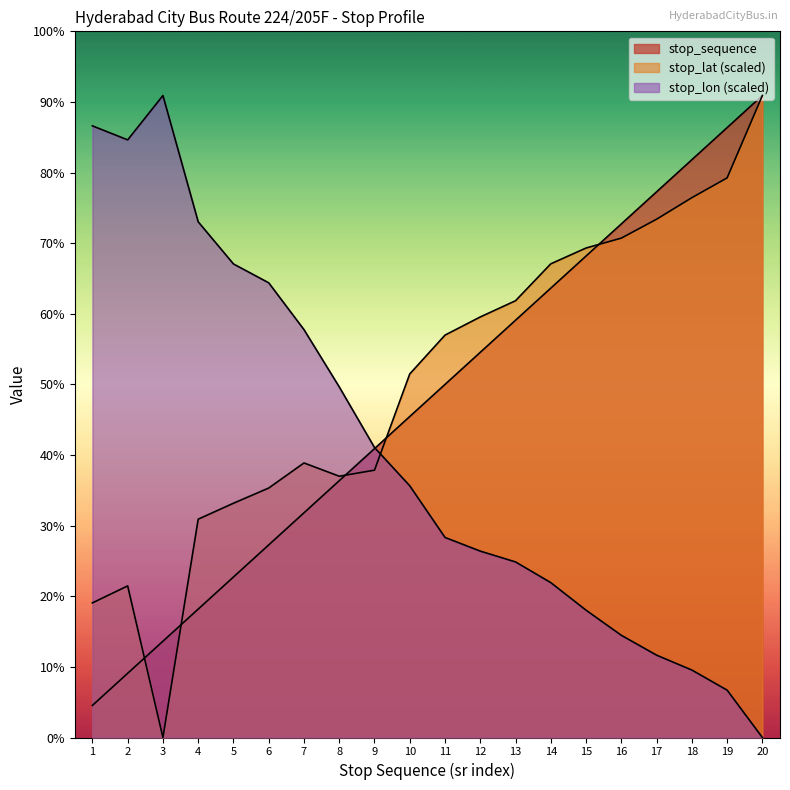

The stop_sequence series shows 5.0 at 14. True or false?

False